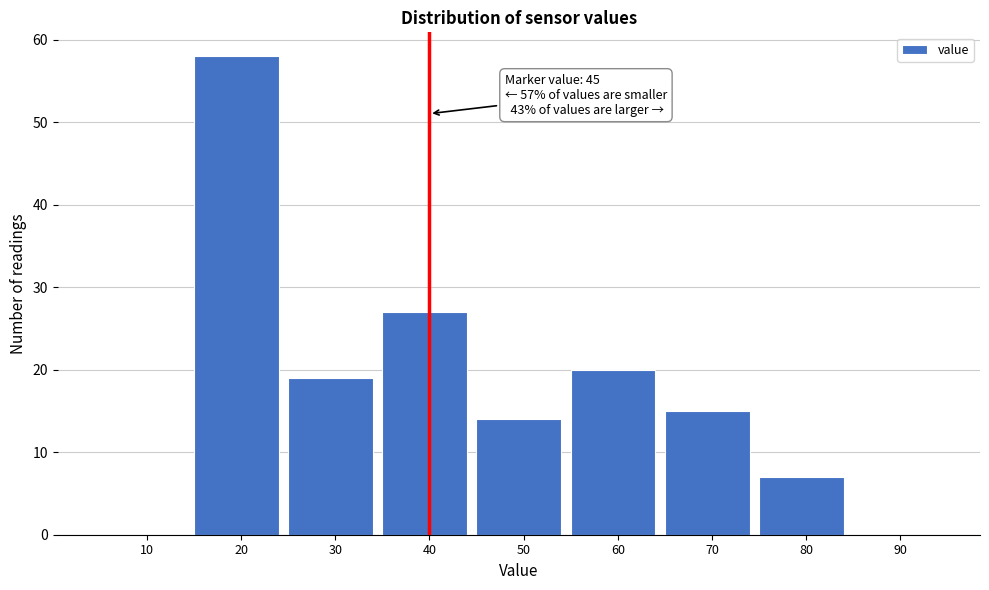

Reading left to right, list all the values displayed in this chart.

10=0	20=58	30=19	40=27	50=14	60=20	70=15	80=7	90=0